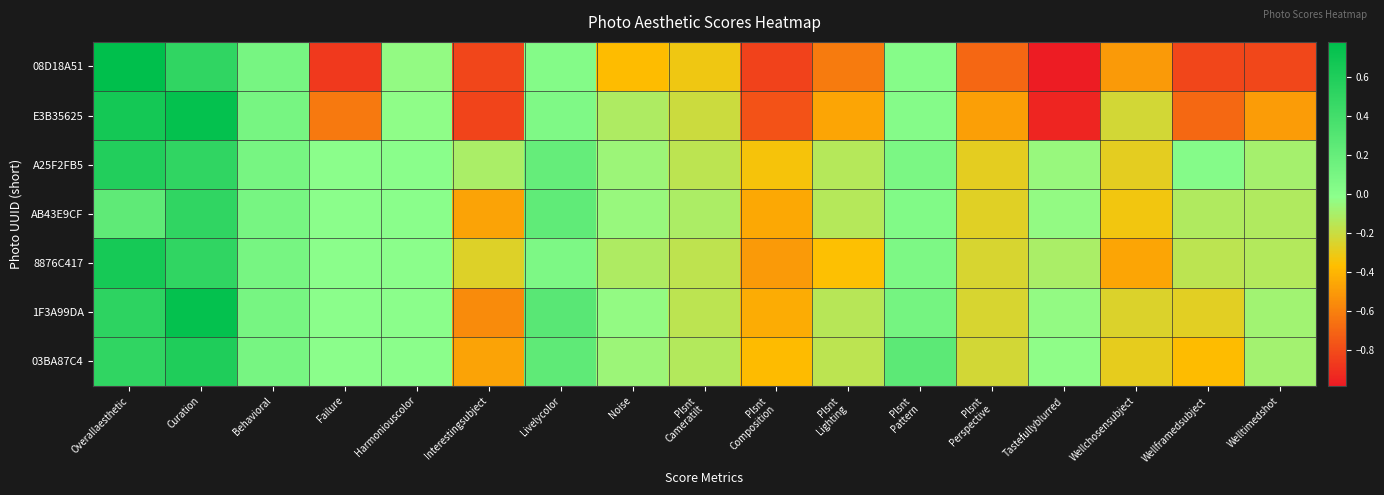

Between Overallaesthetic and Tastefullyblurred, which is larger?

Overallaesthetic